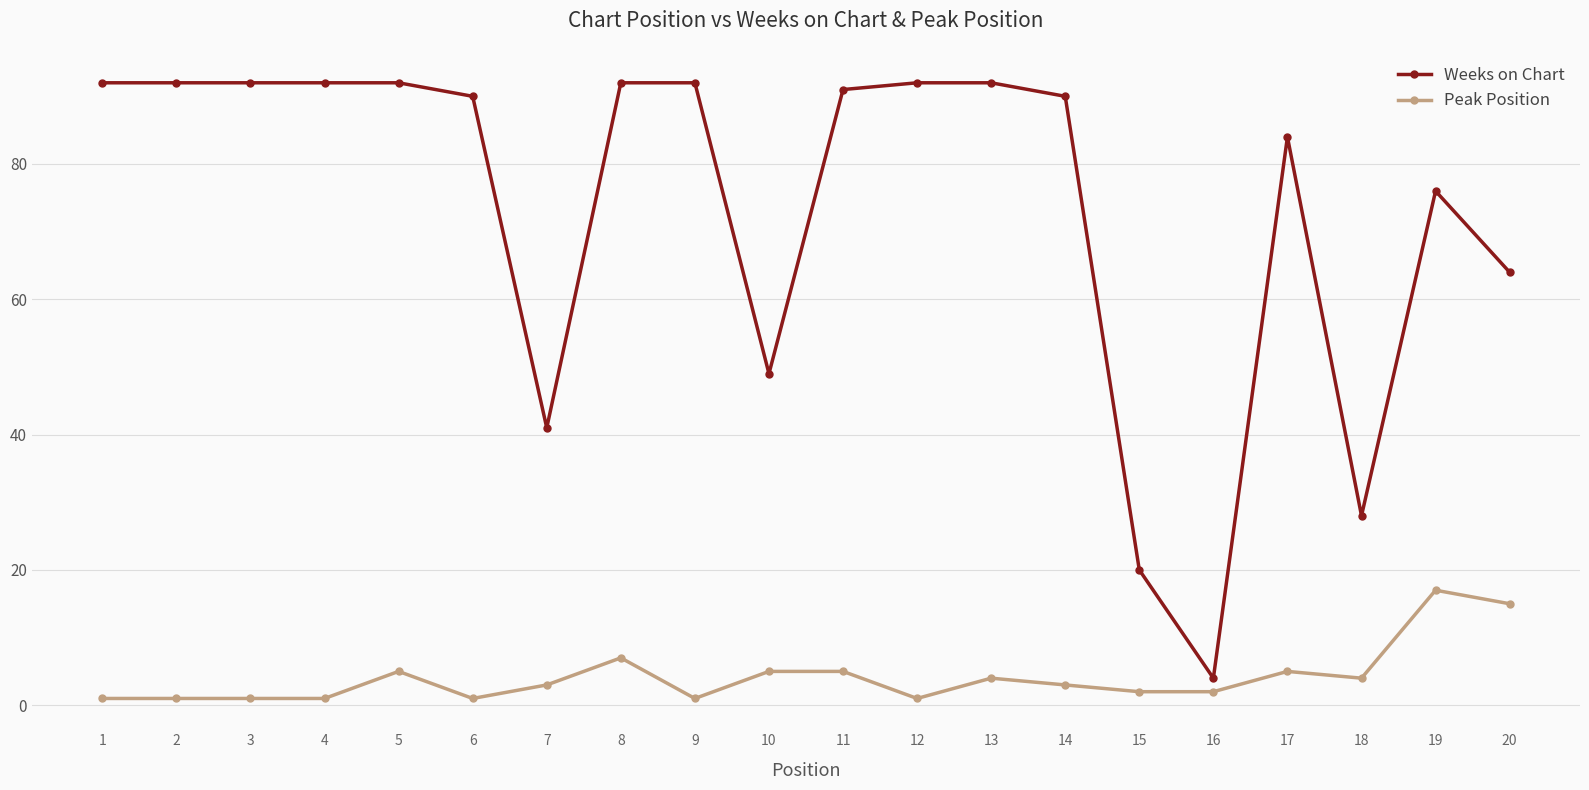

Reading left to right, list all the values displayed in this chart.

Weeks on Chart: 1=92	2=92	3=92	4=92	5=92	6=90	7=41	8=92	9=92	10=49	11=91	12=92	13=92	14=90	15=20	16=4	17=84	18=28	19=76	20=64
Peak Position: 1=1	2=1	3=1	4=1	5=5	6=1	7=3	8=7	9=1	10=5	11=5	12=1	13=4	14=3	15=2	16=2	17=5	18=4	19=17	20=15